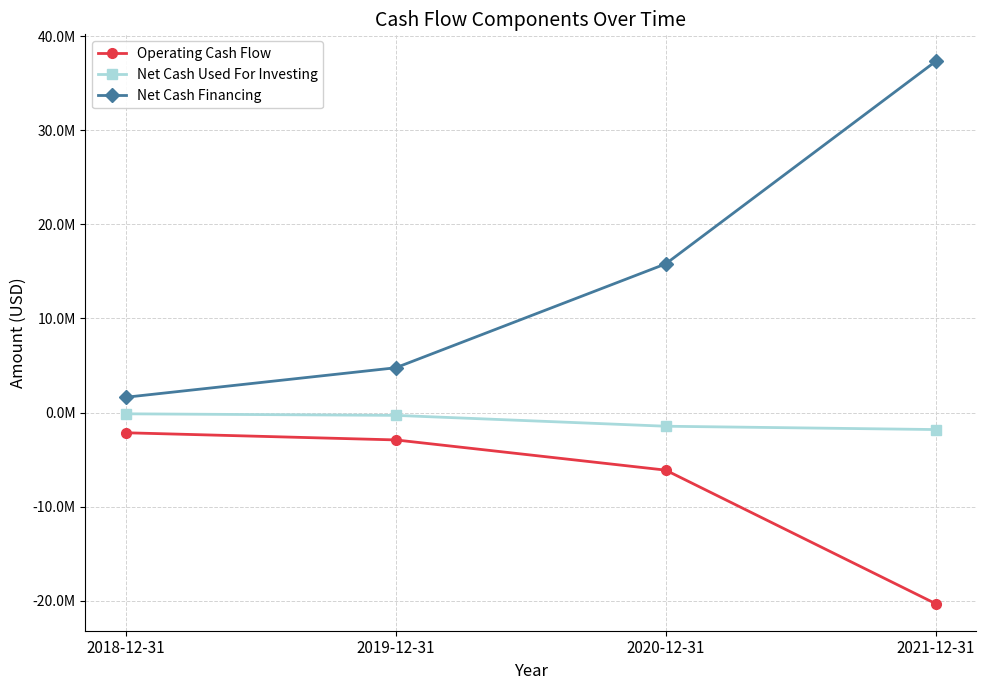

Does the chart have visible grid lines?

Yes